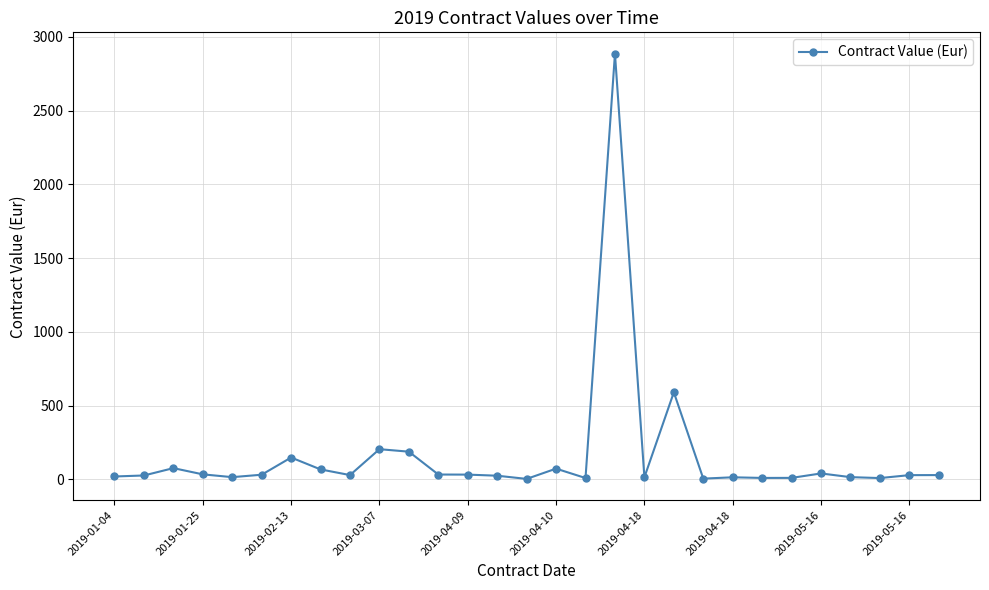

How many categories are shown in the chart?

29